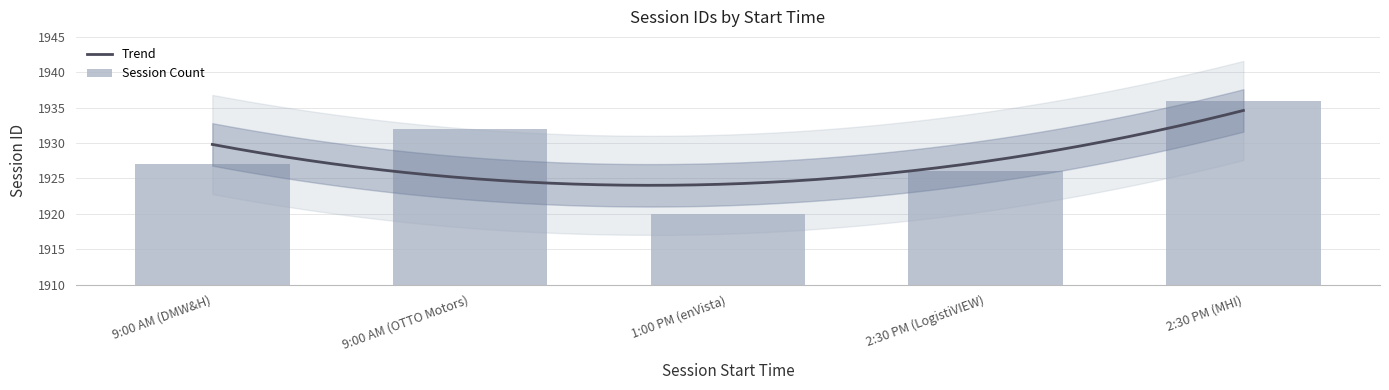

The chart shows a value of 1926 at 2:30 PM (LogistiVIEW). True or false?

True